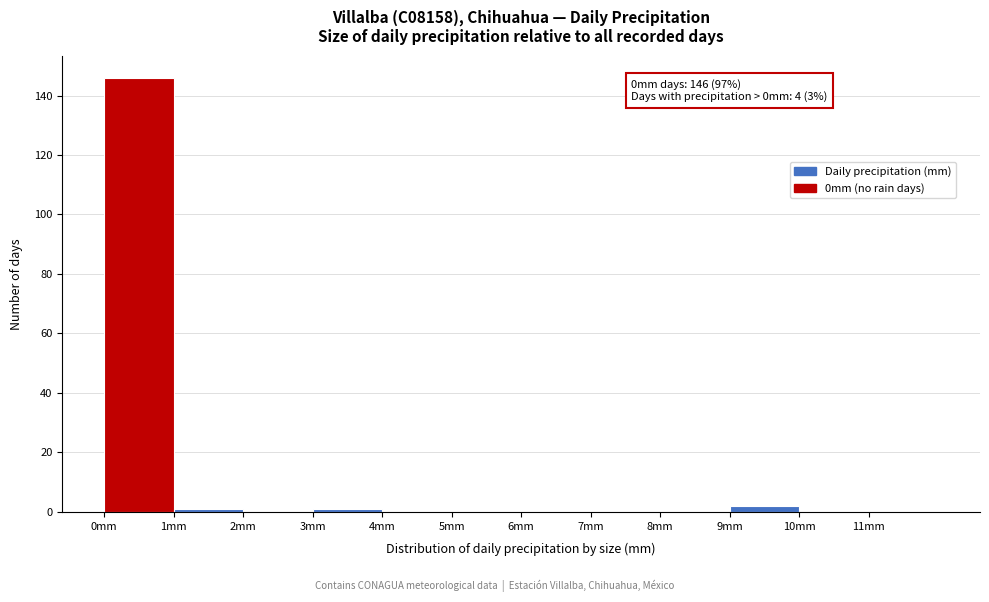

Which range on the x-axis has the tallest bar?

0 to 1